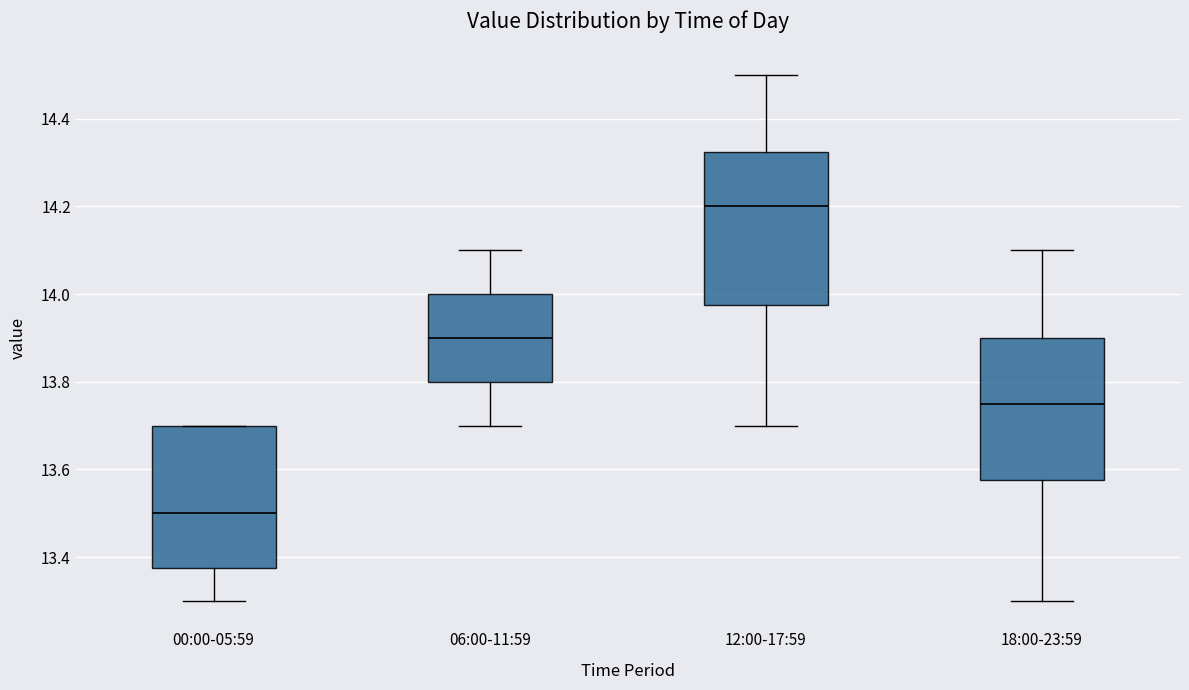

Which box has the lowest median line?

00:00-05:59